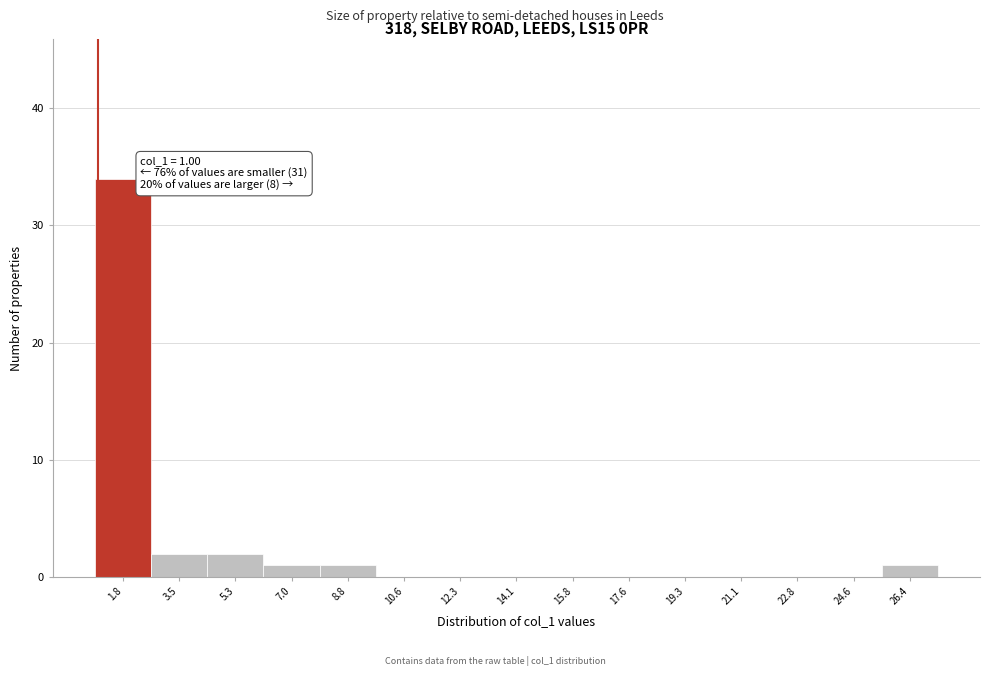

Over which range of the x-axis is the bar tallest?

0.8 to 2.6